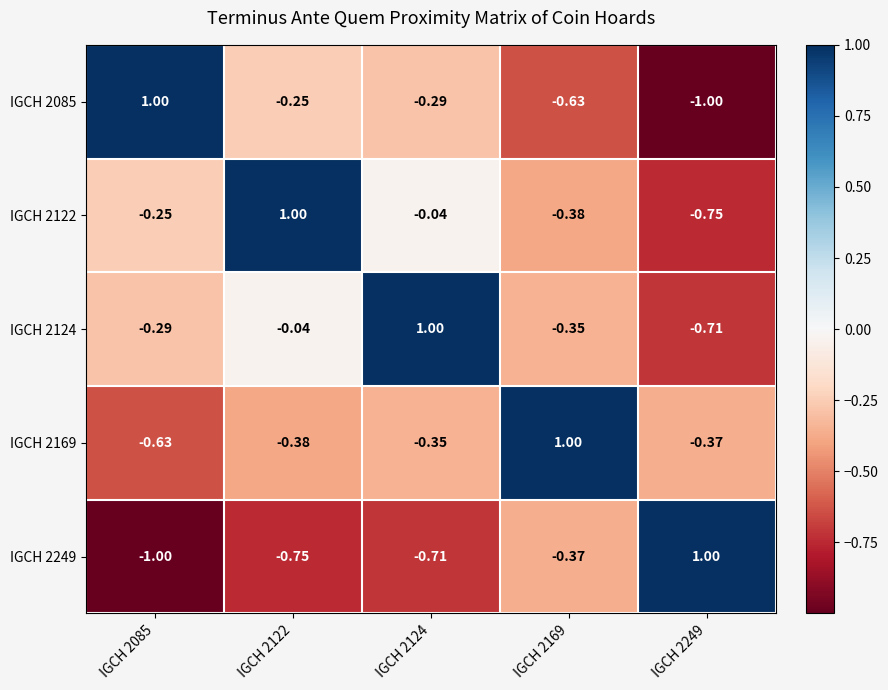

Is the value of IGCH 2085 at IGCH 2169 greater than the value of IGCH 2122 at IGCH 2169?

No